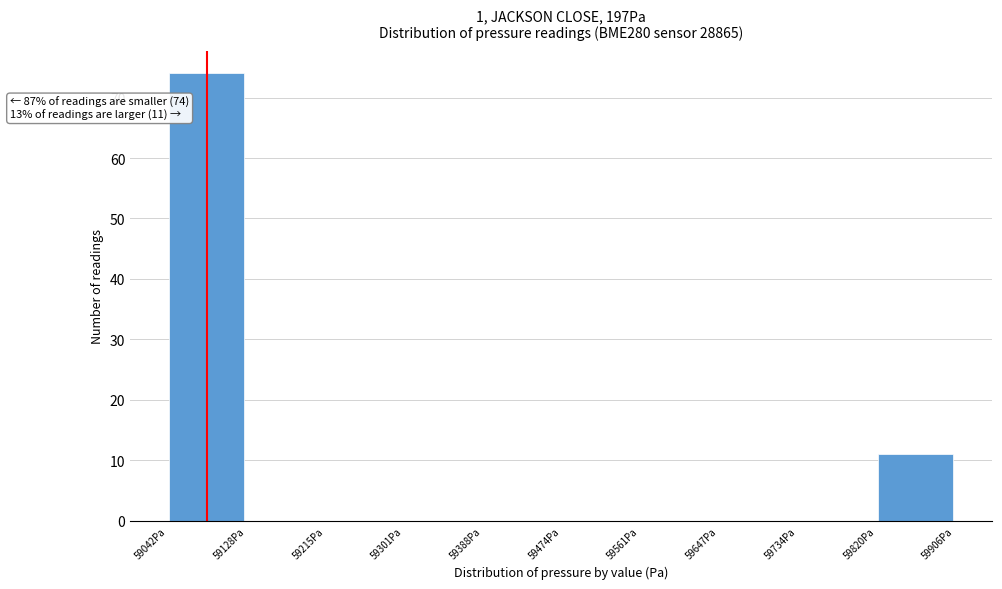

Which range on the x-axis has the tallest bar?

59040 to 59130